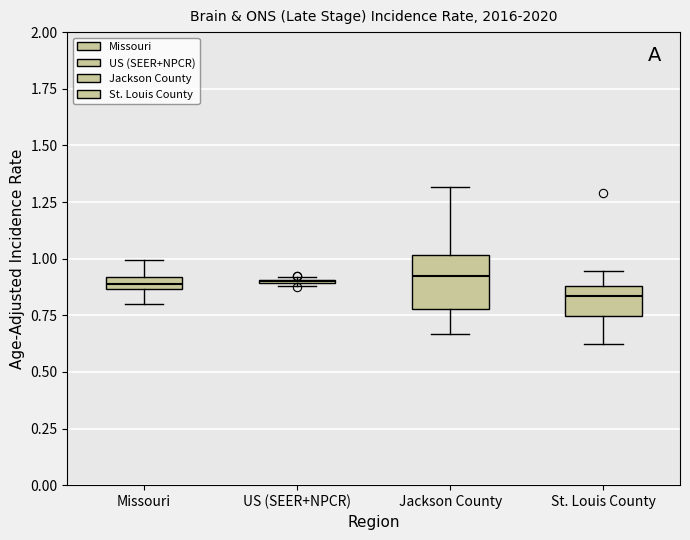

Where is the lower edge of the box for Missouri on the y-axis? The values are not printed on the chart, so give them approximately, as read against the axis.

0.85